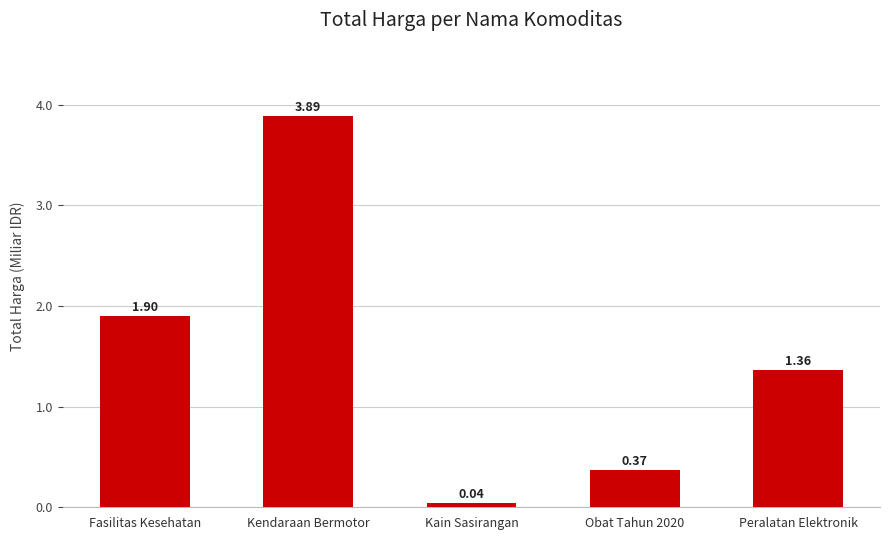

What is the average value?

1.5